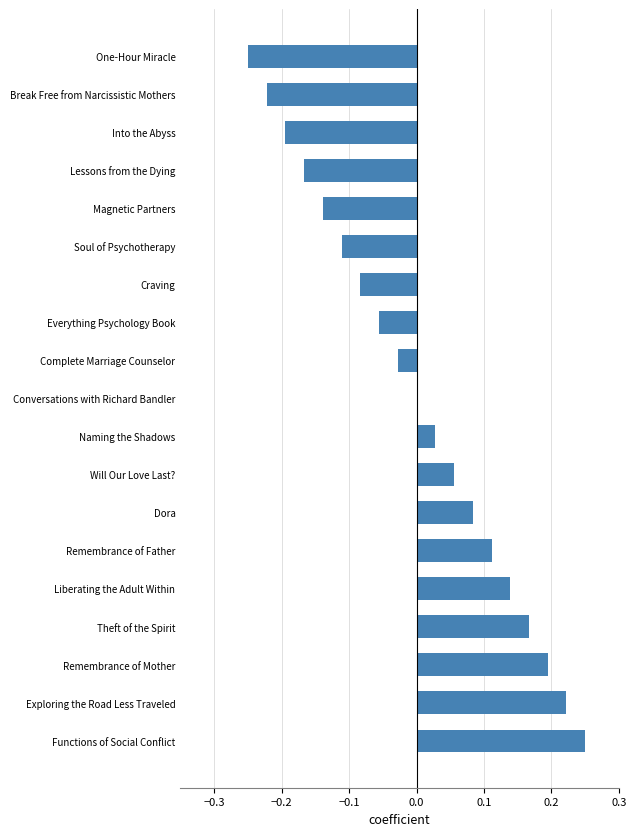

At which category does the chart reach its peak across all series?

Functions of Social Conflict